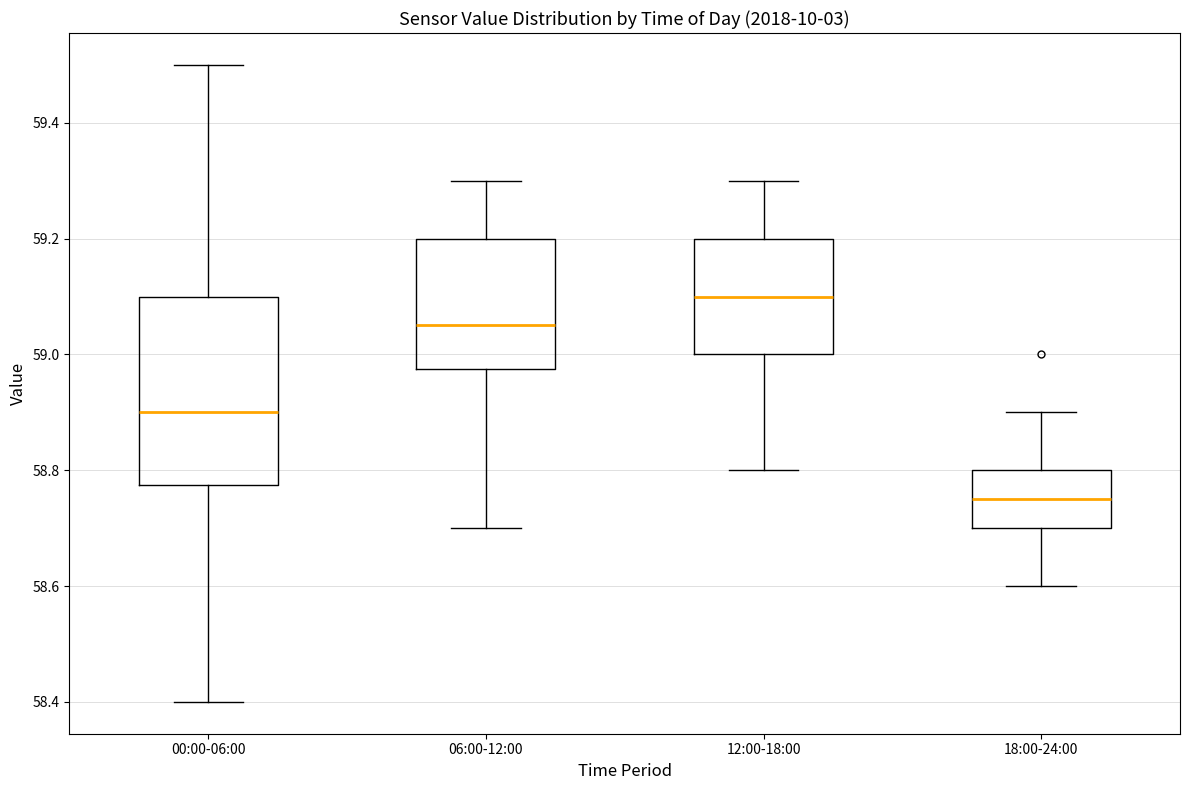

Where does the median line of the box for 12:00-18:00 sit on the y-axis? The values are not printed on the chart, so give them approximately, as read against the axis.

59.10